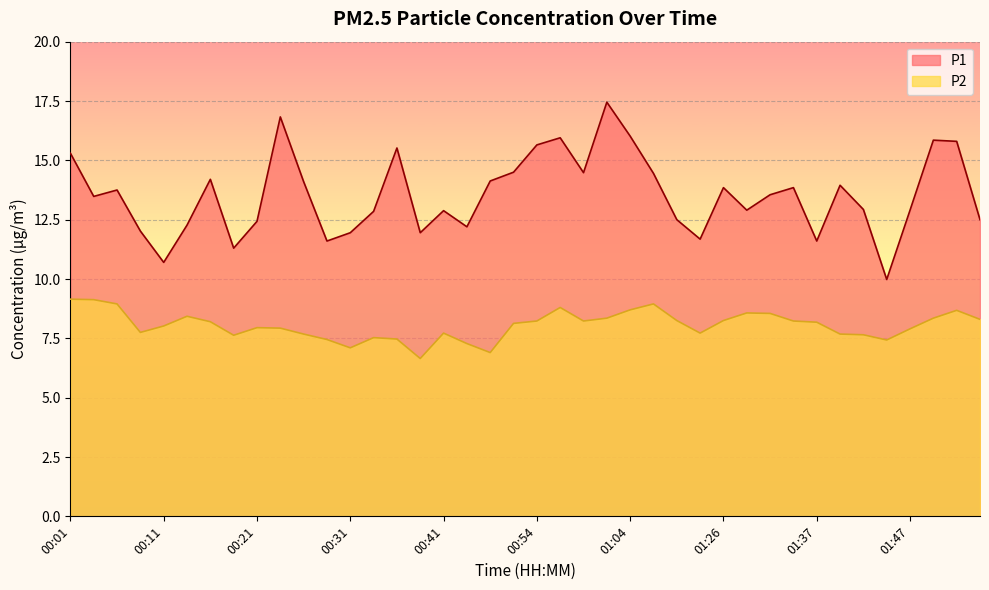

How many lines are shown in the chart?

2